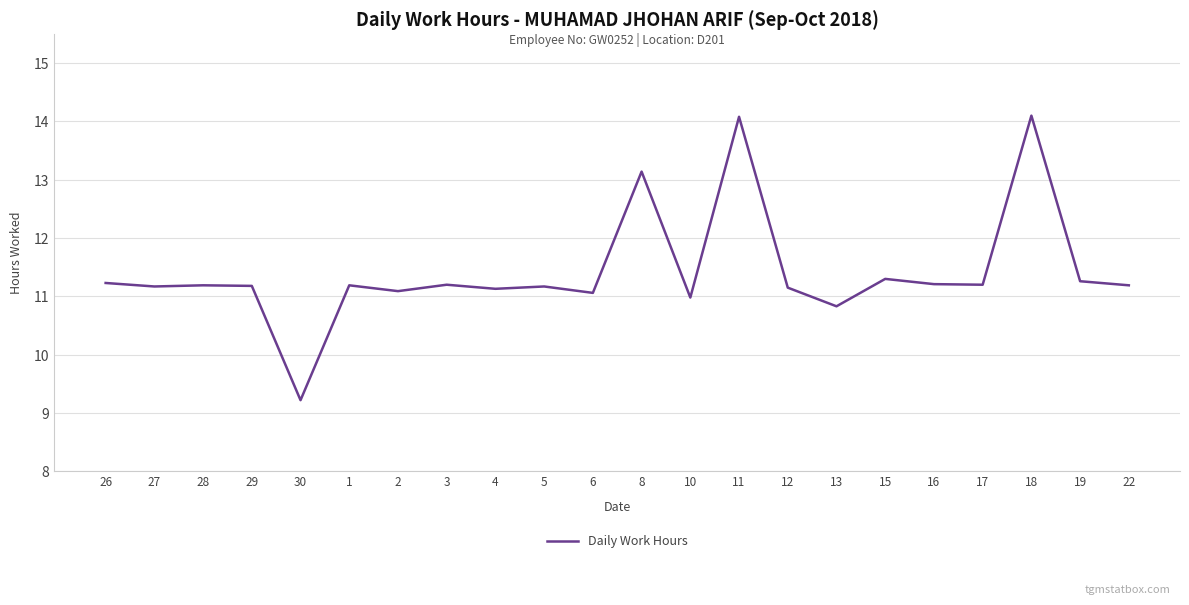

Is it true that the value at 8 is 19.1?

False